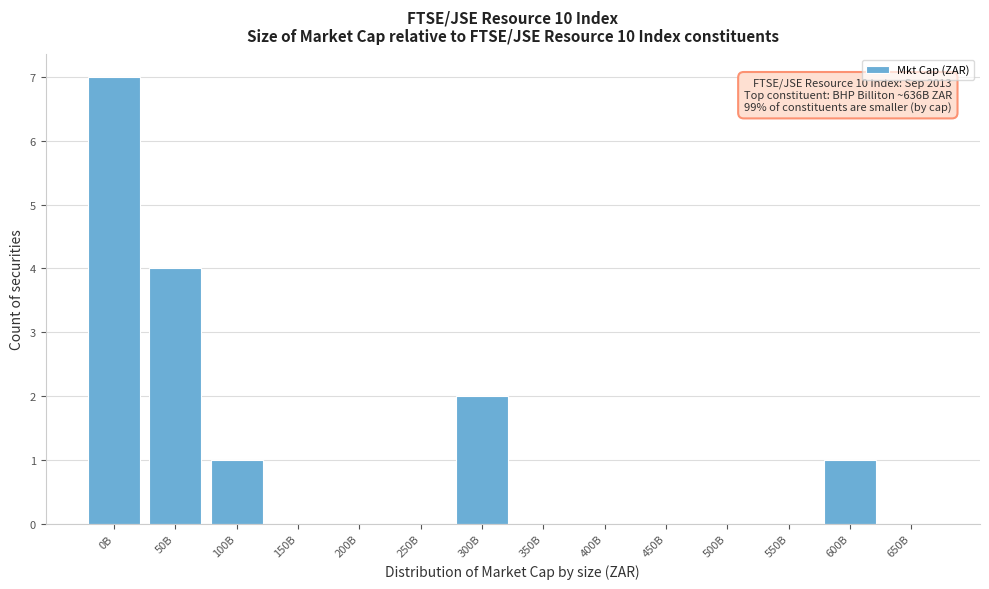

Reading left to right, extract all data points from this chart.

0B=7	50B=4	100B=1	150B=0	200B=0	250B=0	300B=2	350B=0	400B=0	450B=0	500B=0	550B=0	600B=1	650B=0